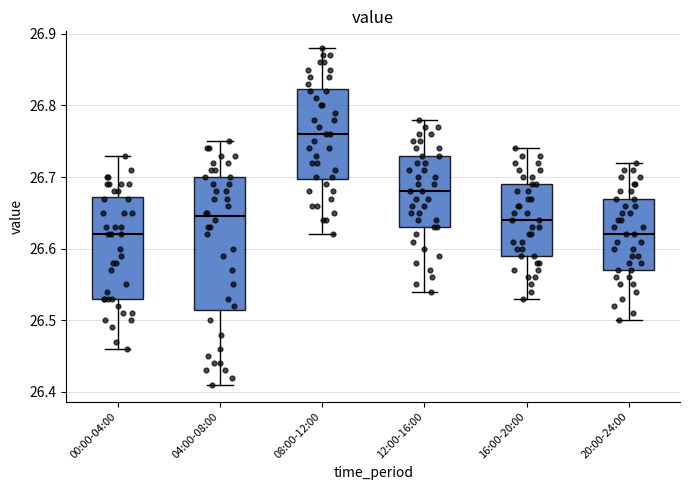

Where is the lower edge of the box for 08:00-12:00 on the y-axis? The values are not printed on the chart, so give them approximately, as read against the axis.

26.70